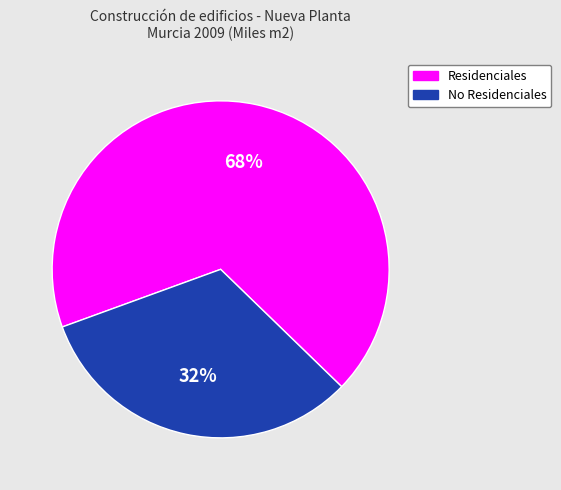

To the nearest percent, what is the combined percentage of No Residenciales and Residenciales?

100%